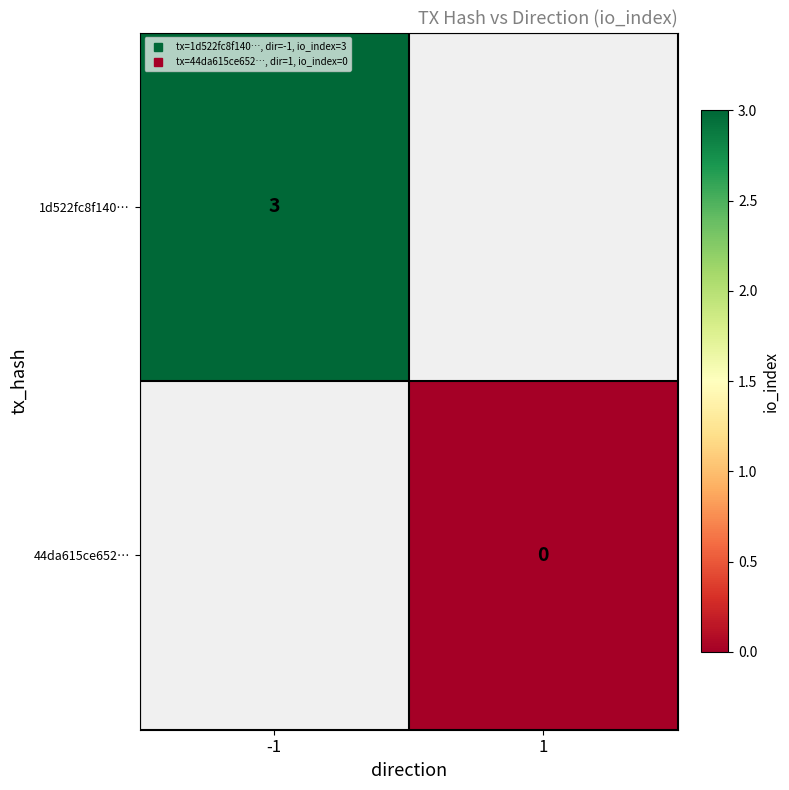

How many values in 1d522fc8f140… are above zero?

1